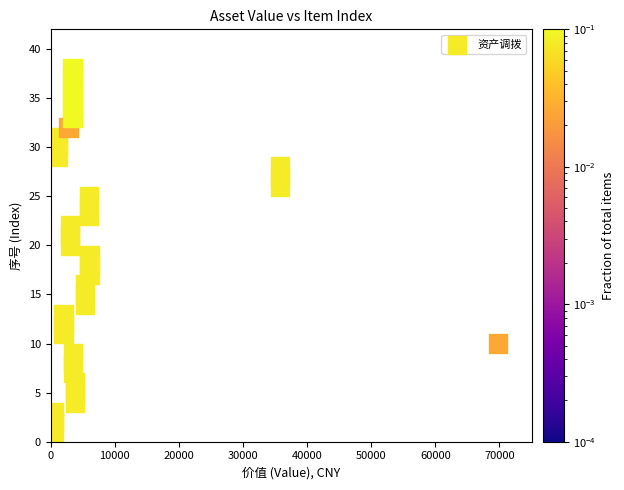

What is the range of Y values (max minus min)?

37